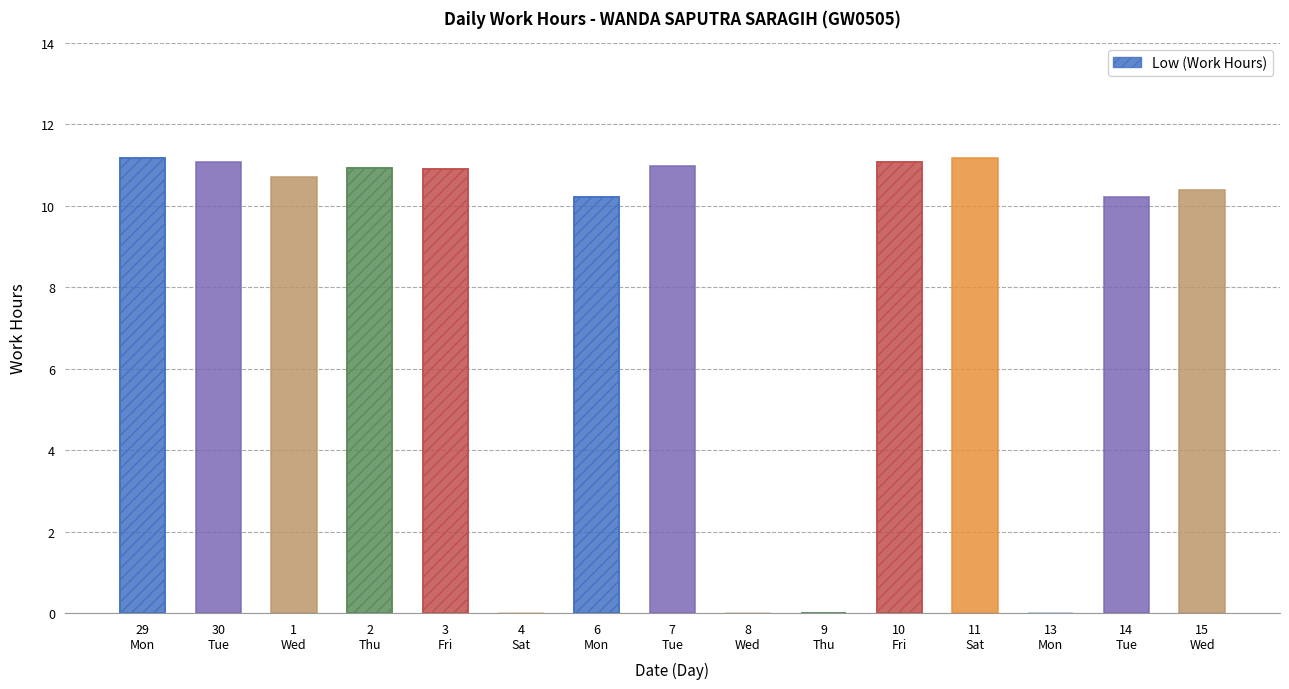

Between 8 and 10, which series saw the biggest shift?

Low